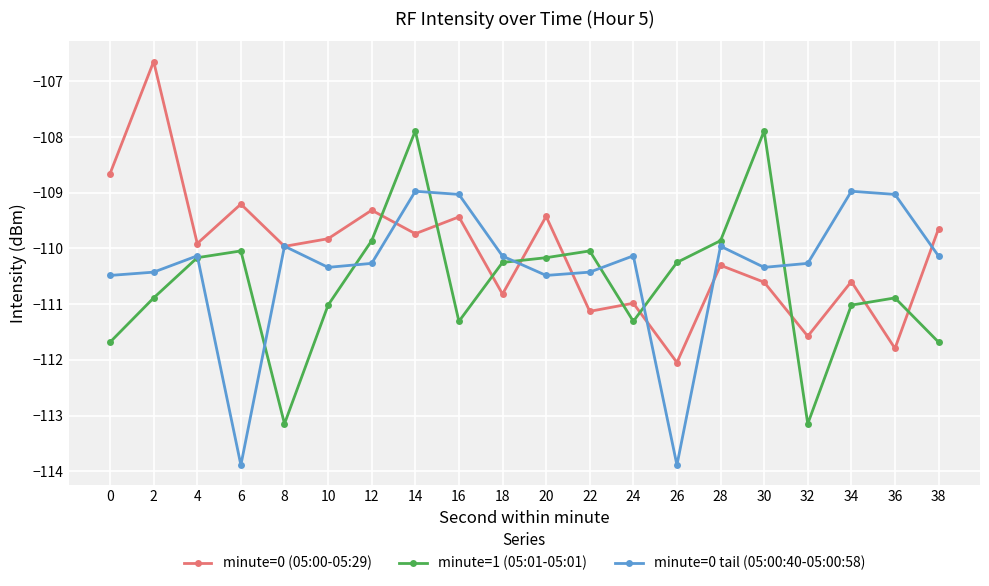

What is the total value across all series at 28?

-330.1